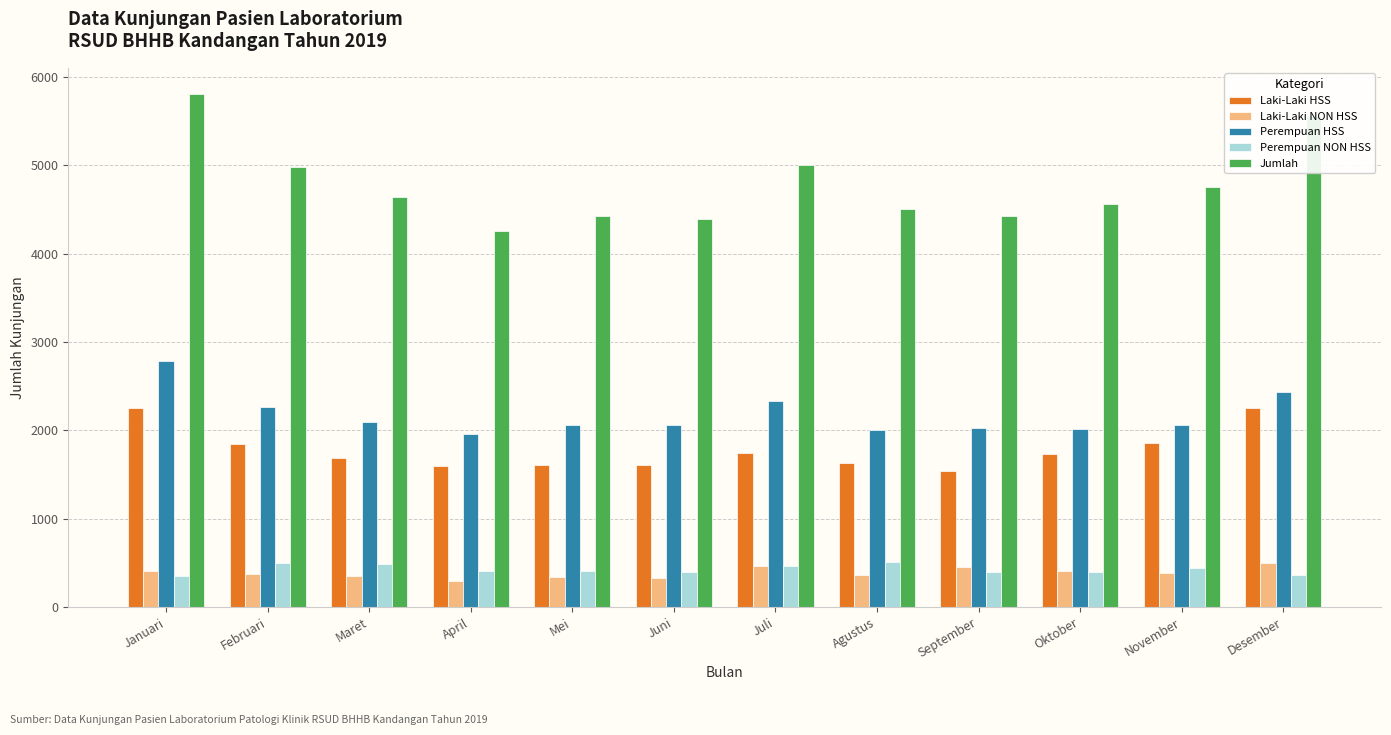

Which series has the largest range (max minus min)?

Jumlah